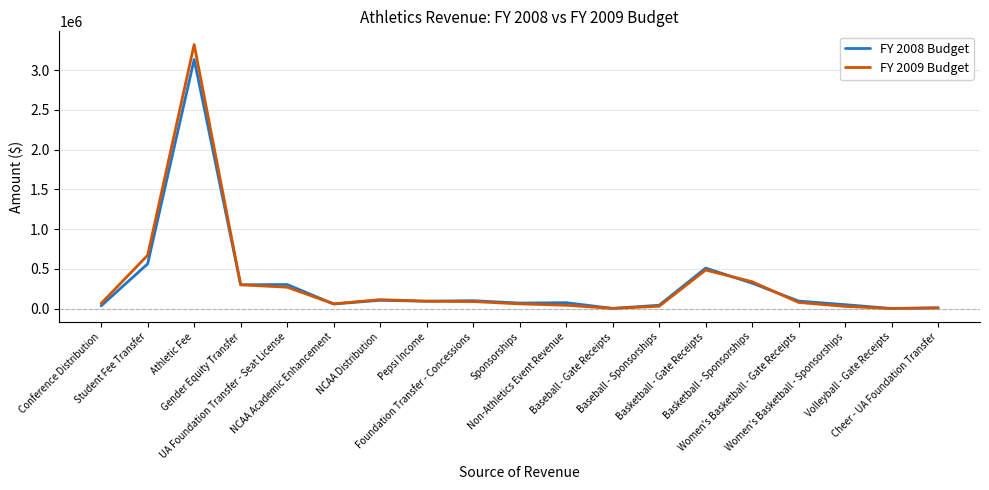

What position from the left is Basketball - Sponsorships?

15